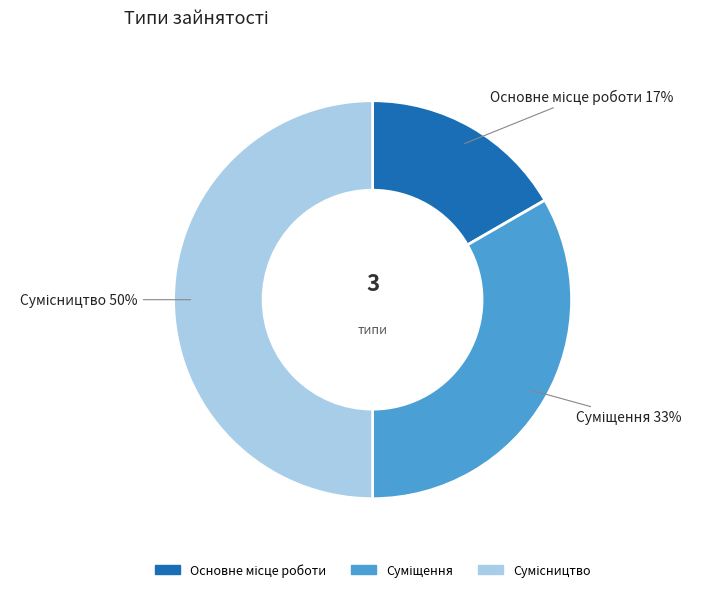

To the nearest percent, what is the average slice percentage?

33%